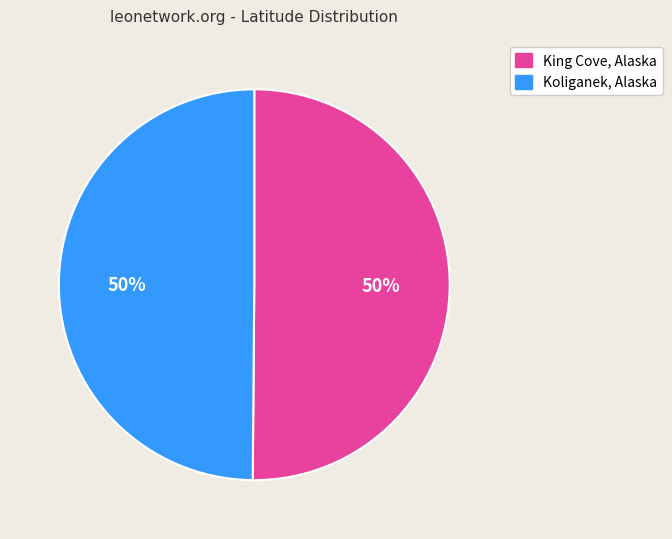

How many segments does this pie chart have?

2